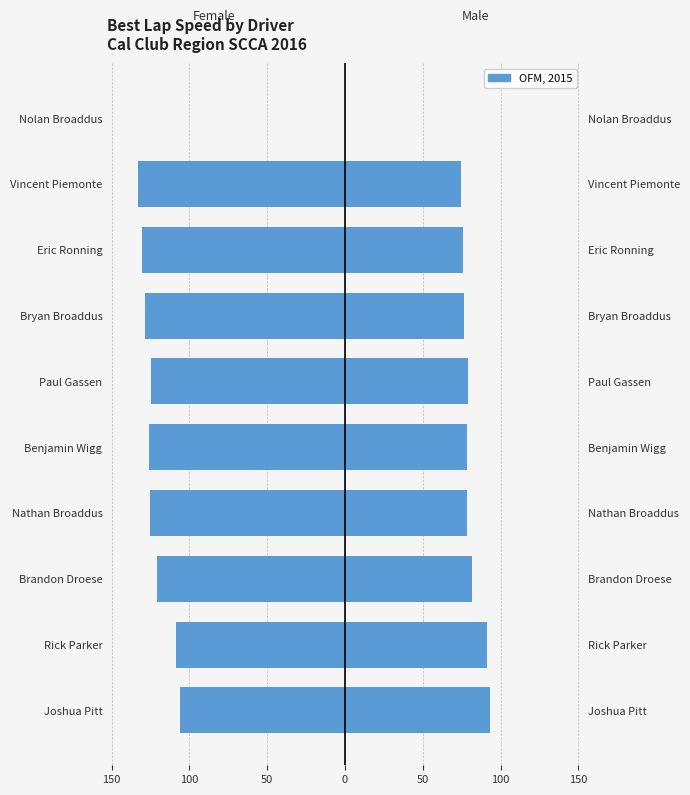

Which series changed the most between Rick Parker and Brandon Droese?

Female